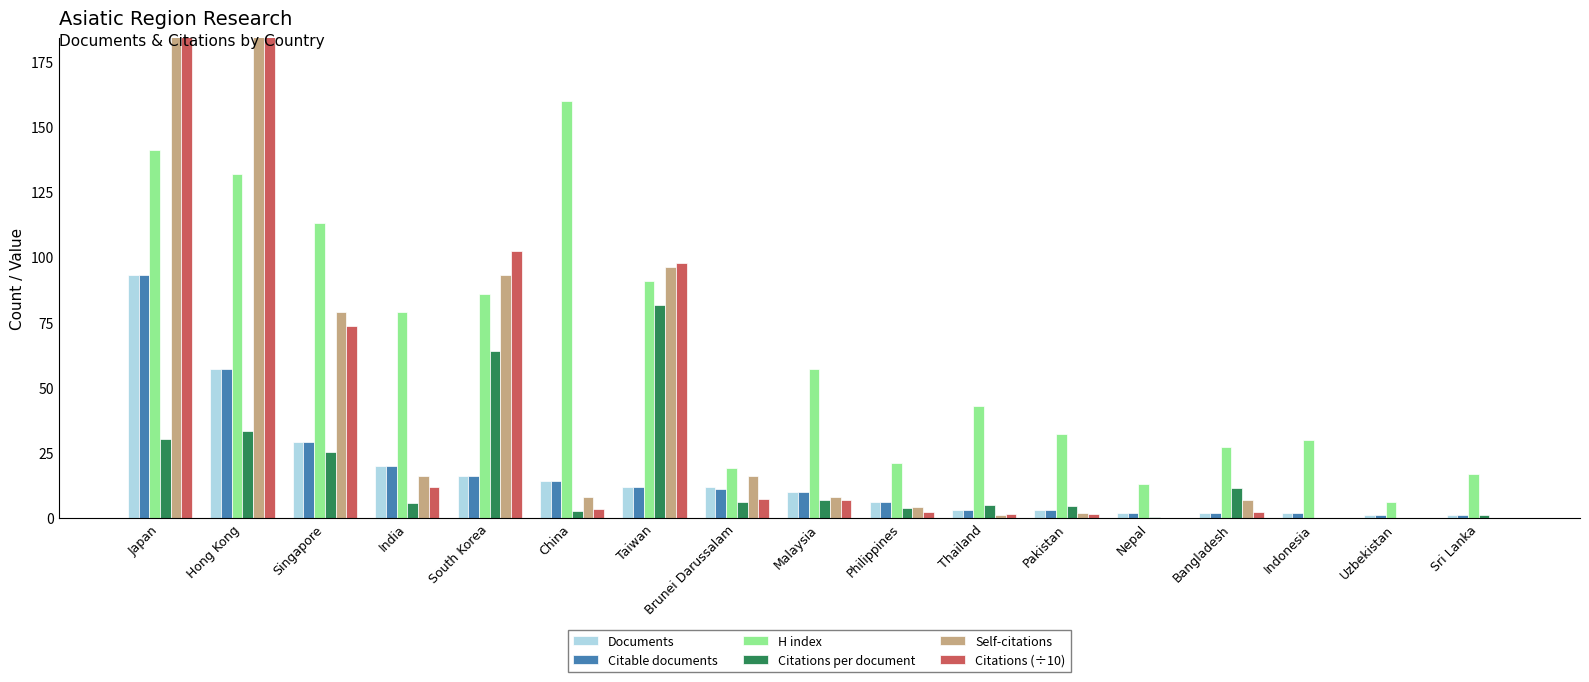

What is the average value of the Citable documents series?

16.6